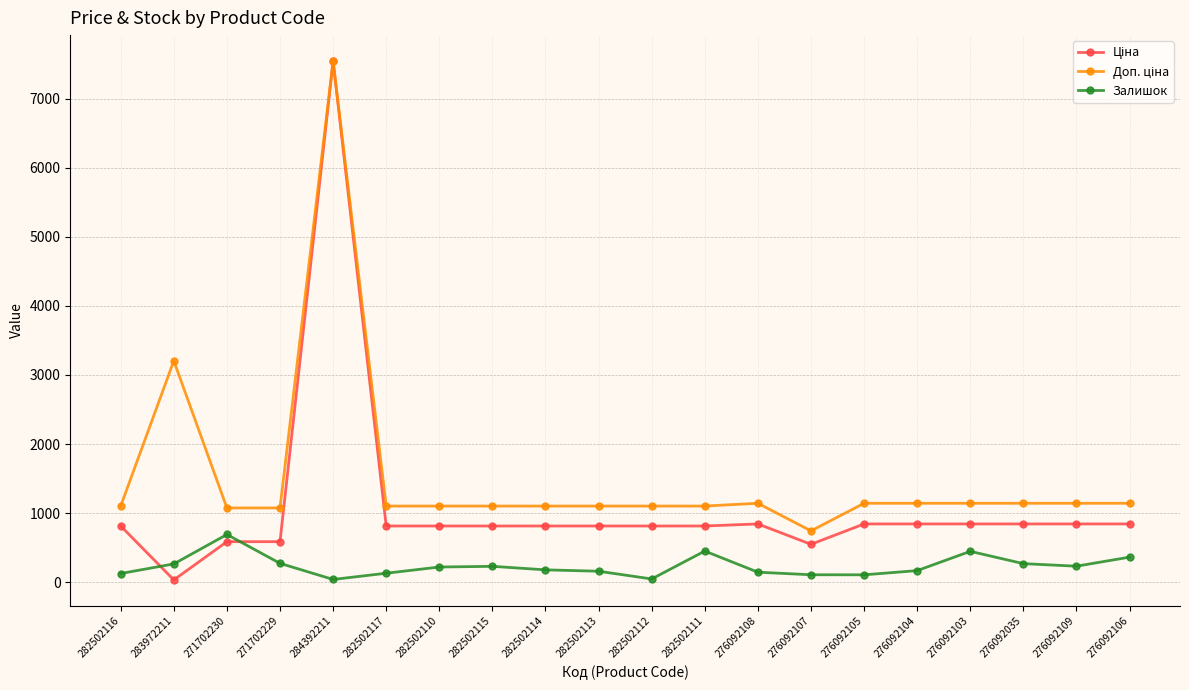

At which category does Залишок reach its first local peak?

271702230